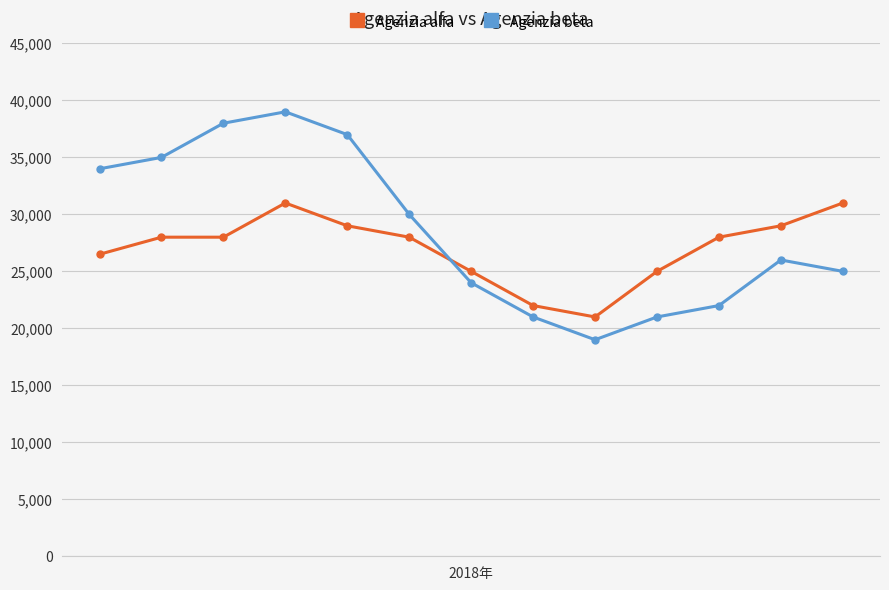

True or false: Agenzia alfa and Agenzia beta cross at least once.

True